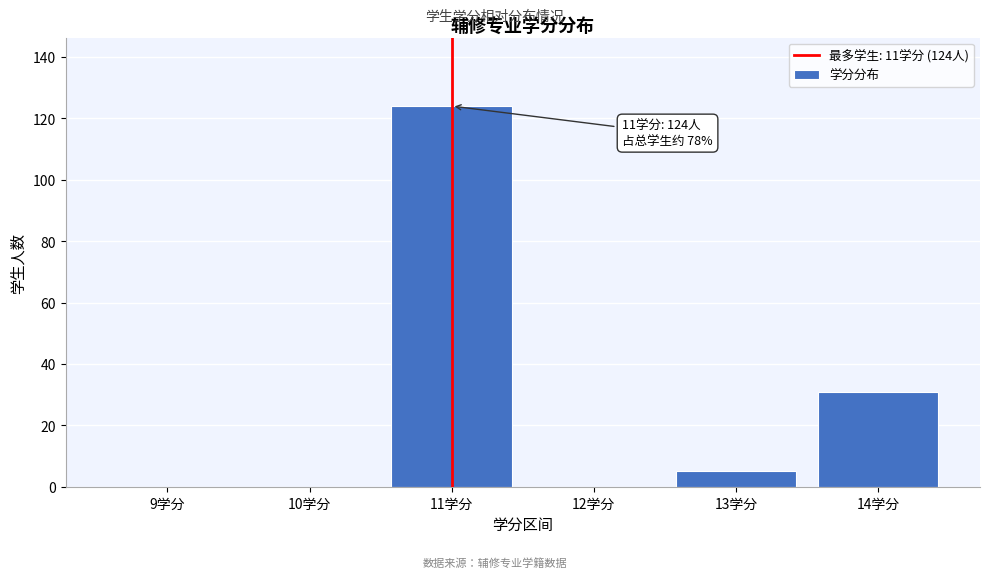

Reading left to right, what are all the values shown in this chart?

9学分=0	10学分=0	11学分=124	12学分=0	13学分=5	14学分=31